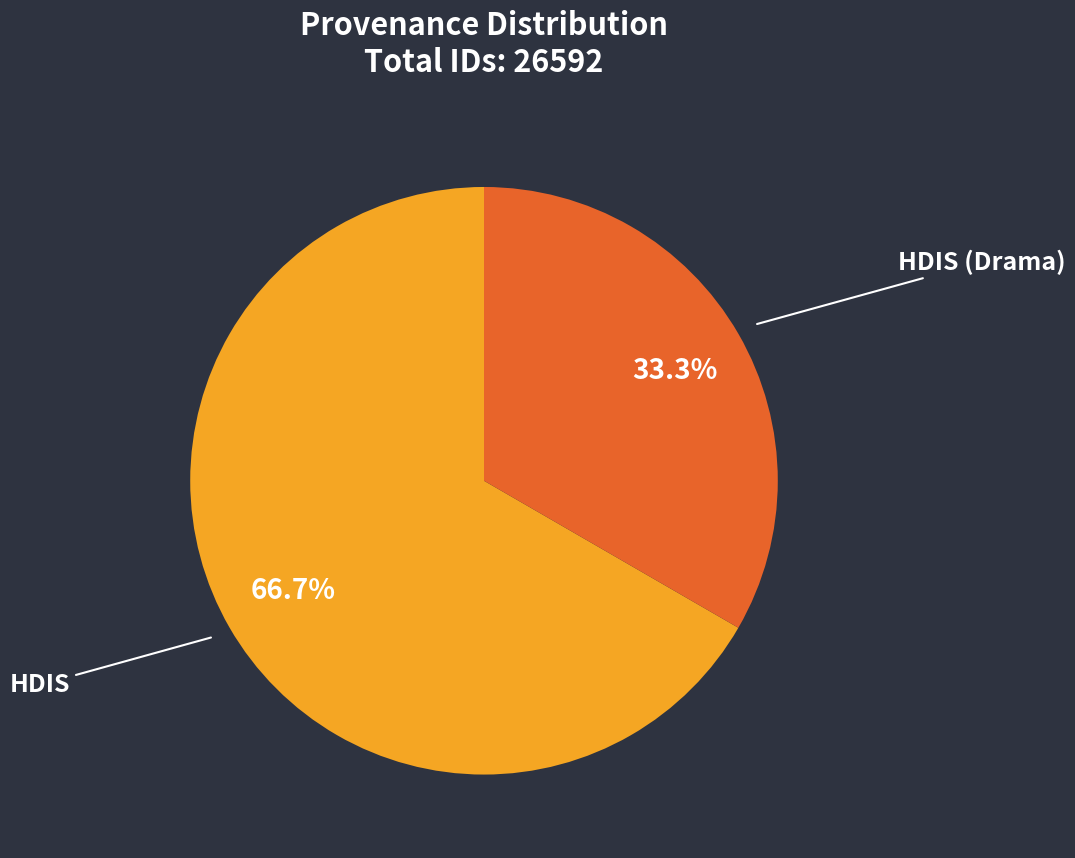

How many slices are in this pie chart?

2